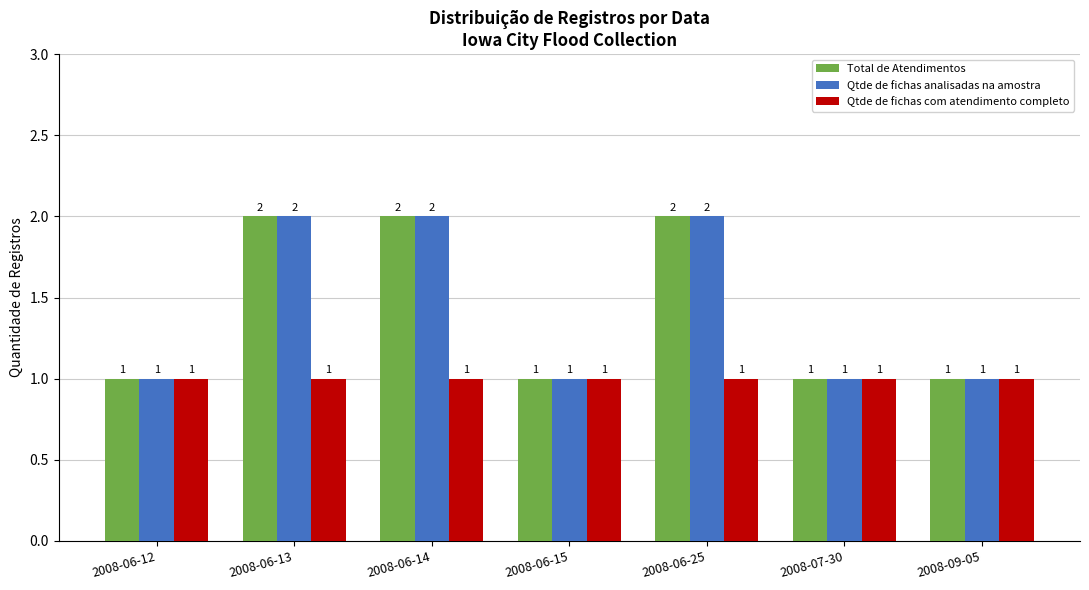

What is the label of the 4th bar from the right?

2008-06-15